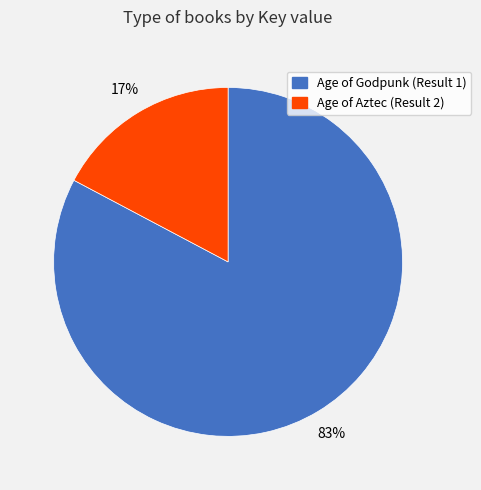

The Age of Godpunk (Result 1) slice represents 83% of the pie. True or false?

True